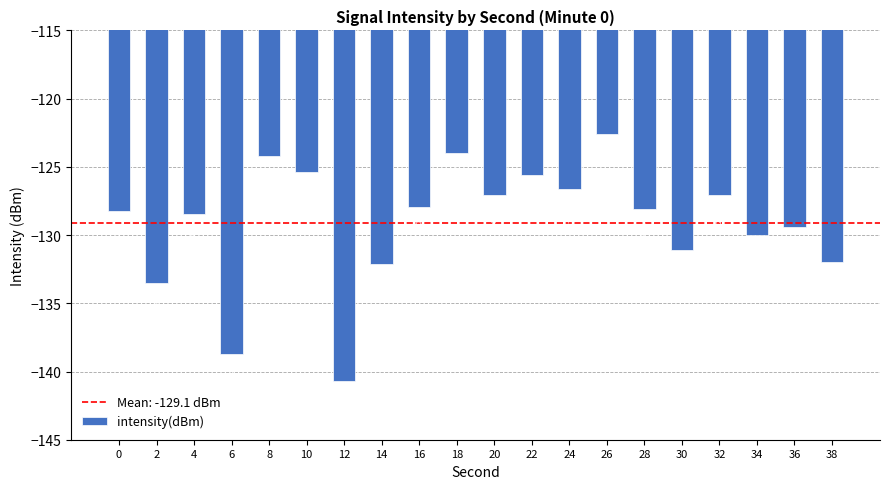

At which category does the chart reach its peak across all series?

26